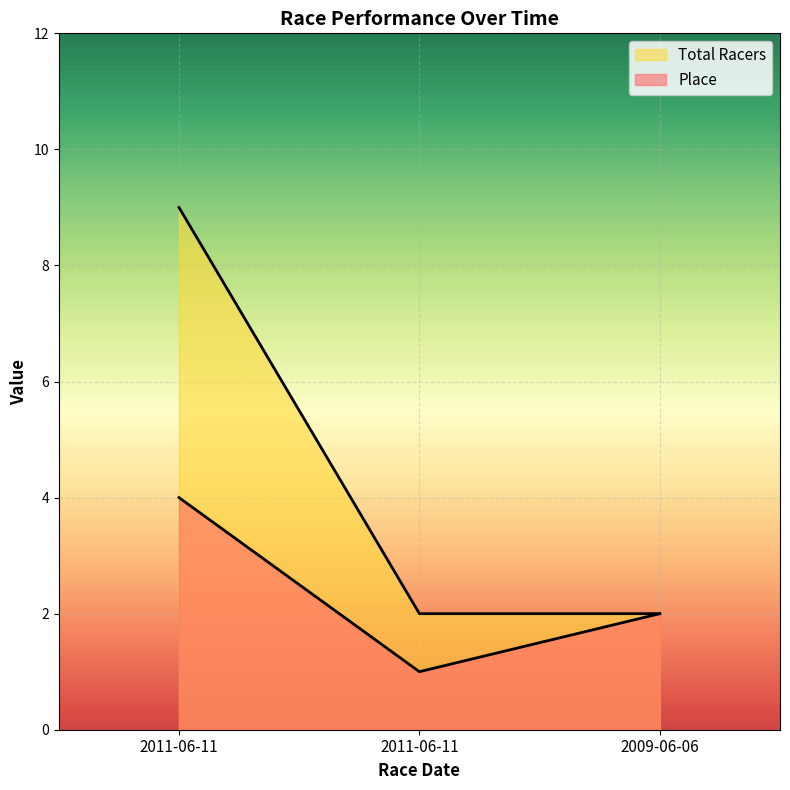

Which has a higher value, 2011-06-11 or 2011-06-11?

2011-06-11